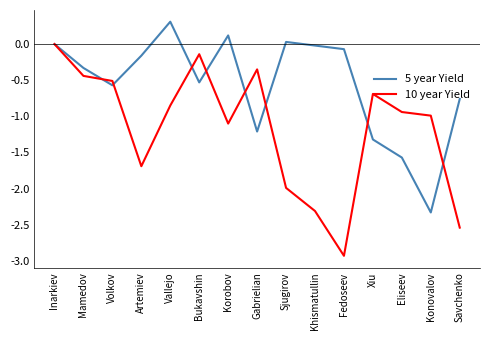

Is the value of 10 year Yield at Savchenko greater than the value of 5 year Yield at Inarkiev?

No